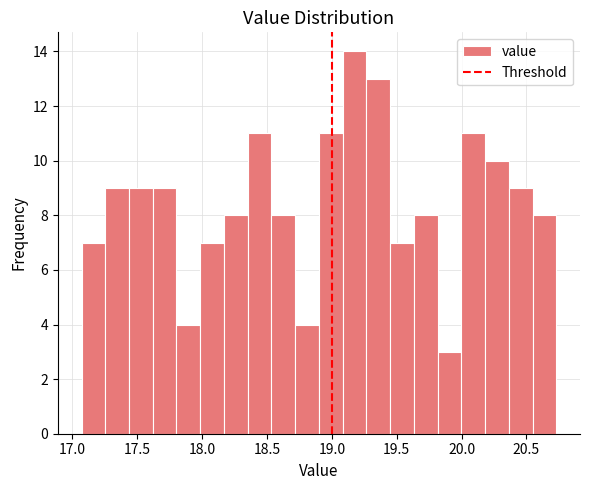

Read against the x-axis, roughly where is the centre of the tallest bar?

19.15